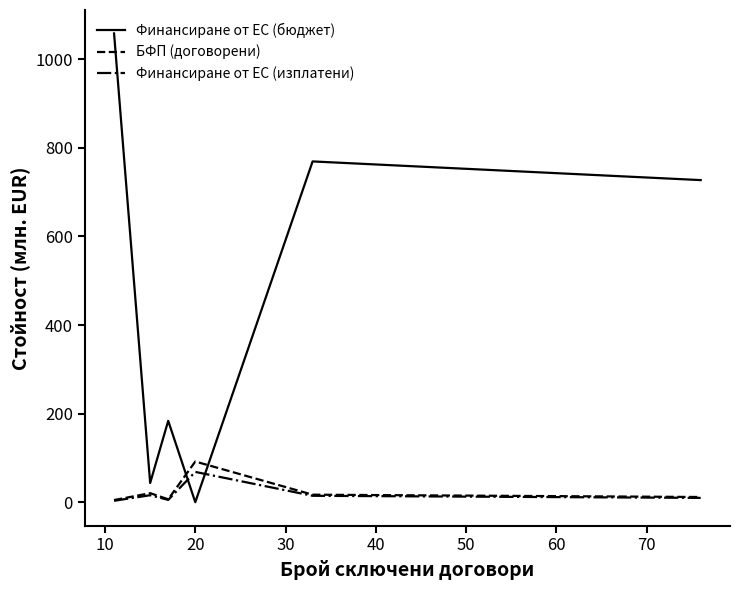

Rank the series by their maximum value, from highest to lowest.

Финансиране от ЕС (бюджет), БФП (договорени), Финансиране от ЕС (изплатени)